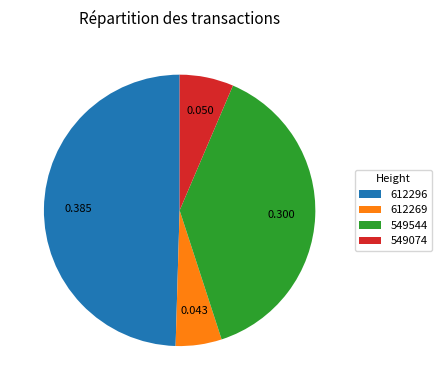

How many segments does this pie chart have?

4